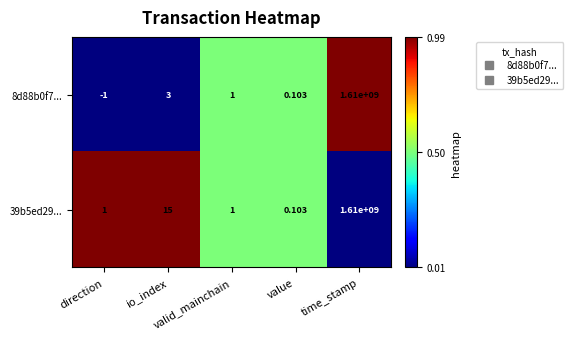

How many distinct data groups are displayed?

2